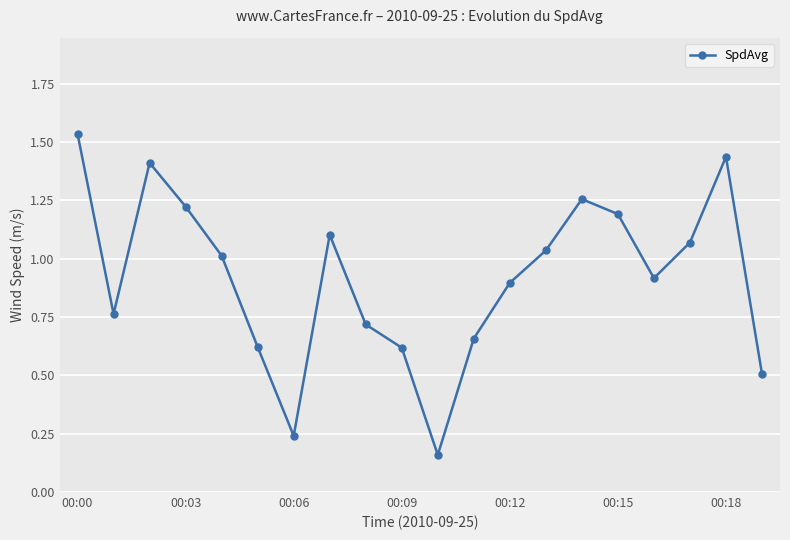

What is the value of the 20th point from the left?

0.5